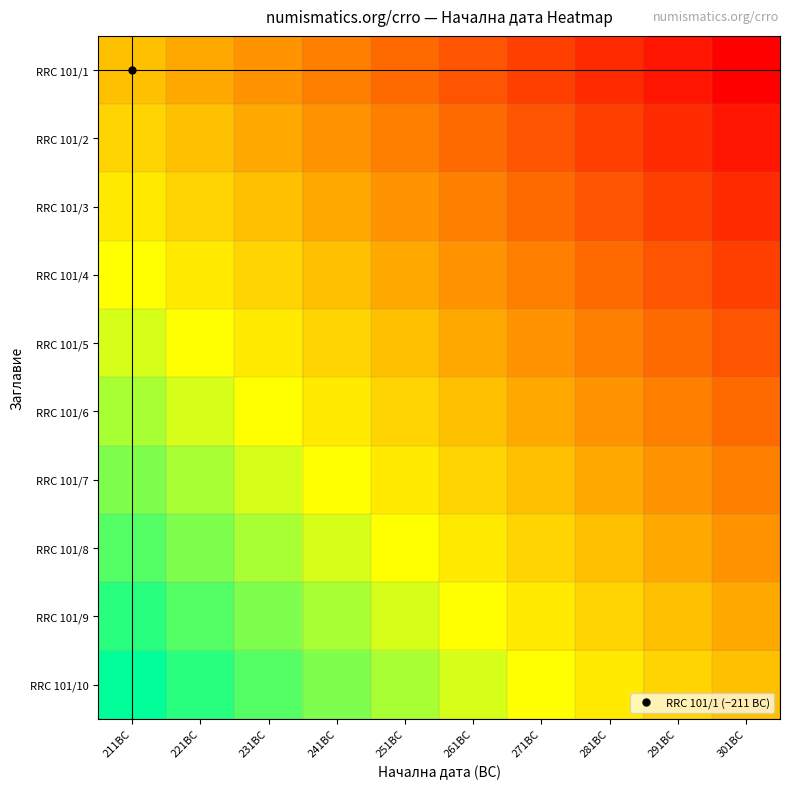

What is the spread (max minus min) of values at 221BC?

211.0